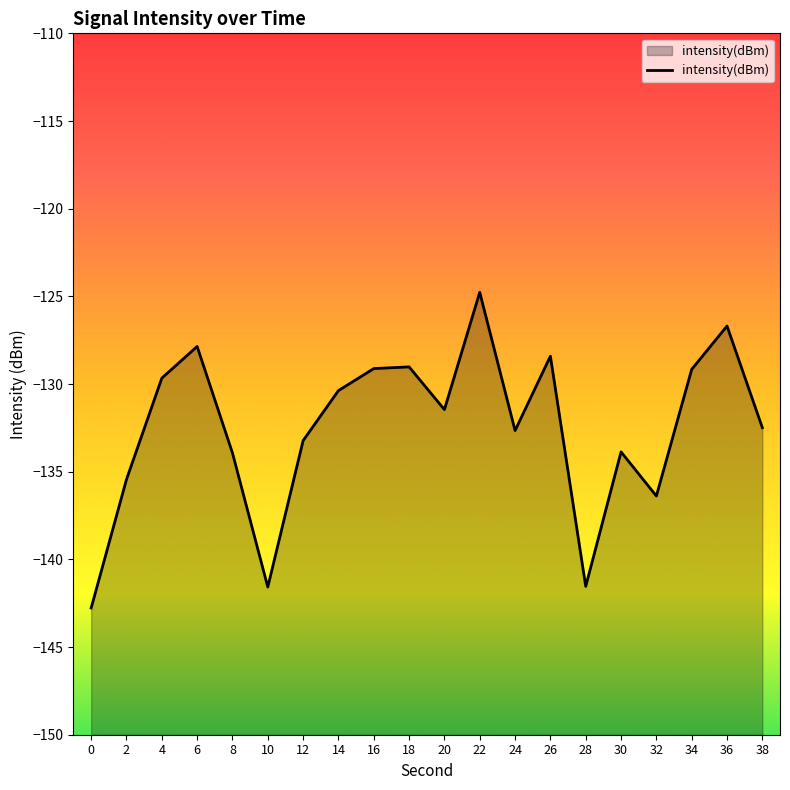

Does the chart display data point markers on the line(s)?

No